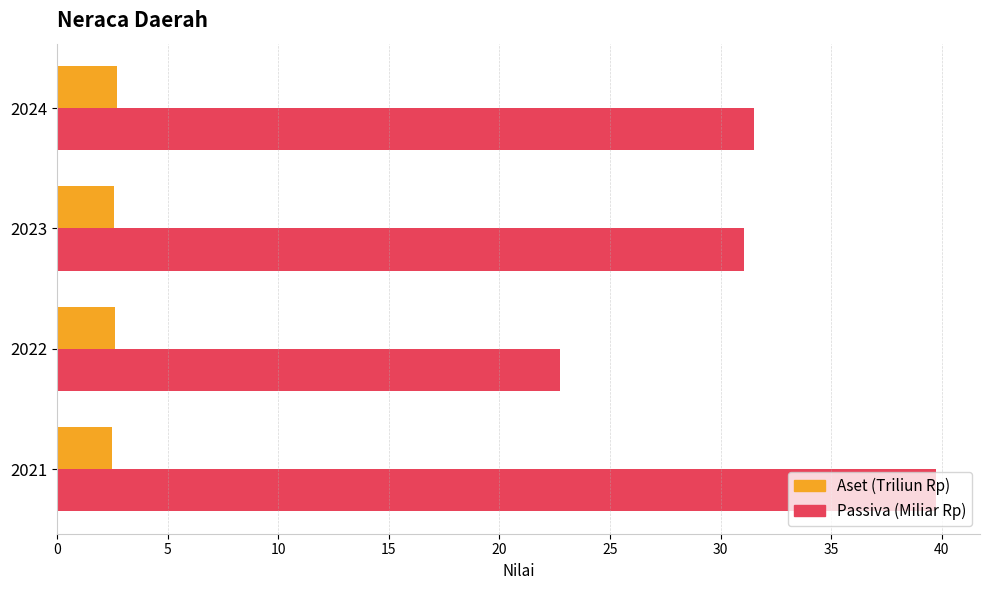

Between 2021 and 2023, which series saw the biggest shift?

Passiva (Miliar Rp)